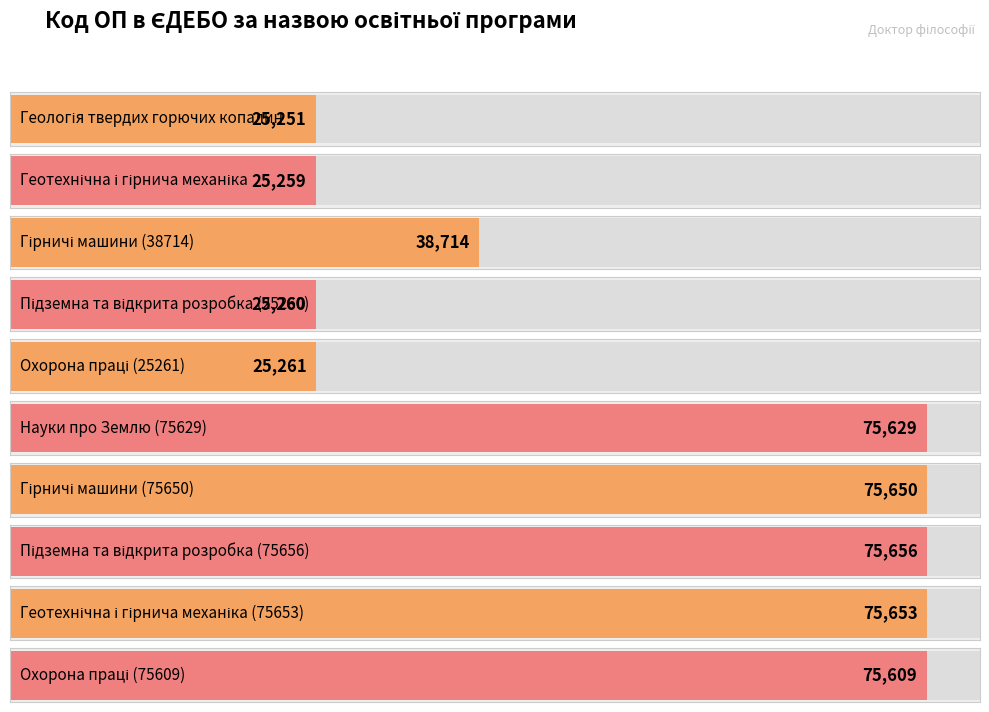

Where is the data nearest to the value 50453?

Гірничі машини (38714)